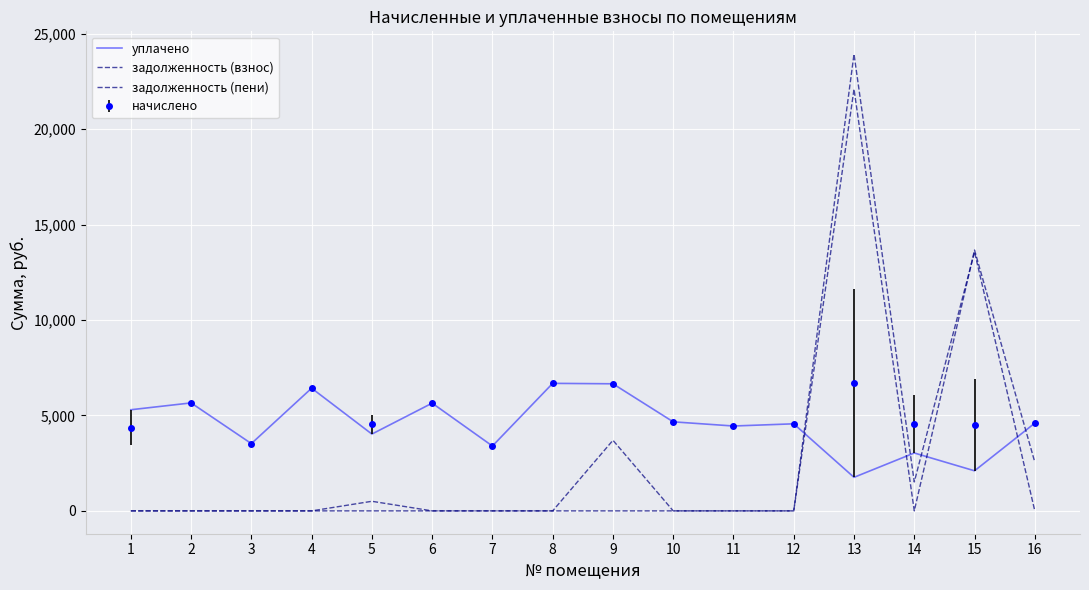

At how many categories does at least one series exceed 8876?

2